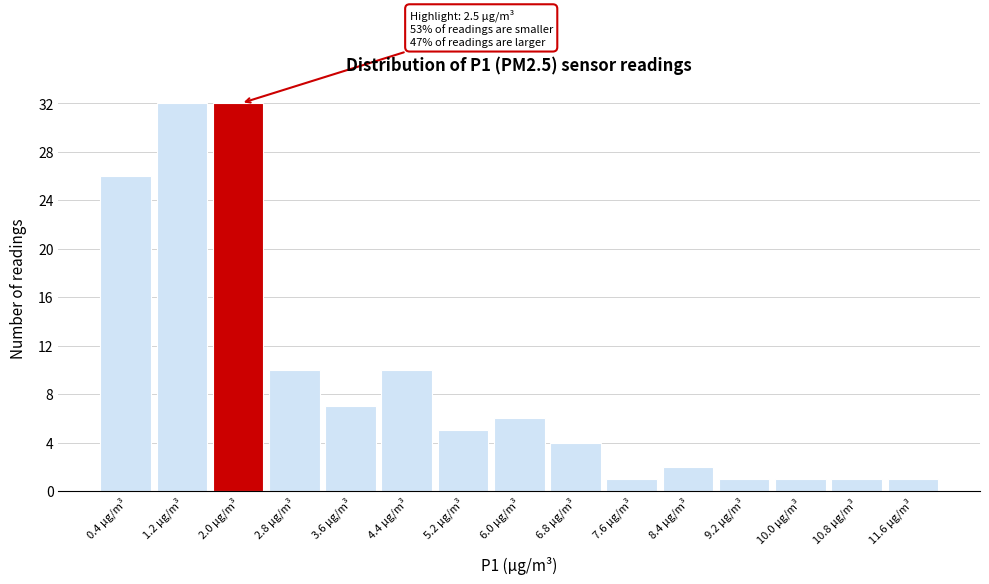

Reading left to right, transcribe all the data shown in this chart.

26	32	32	10	7	10	5	6	4	1	2	1	1	1	1